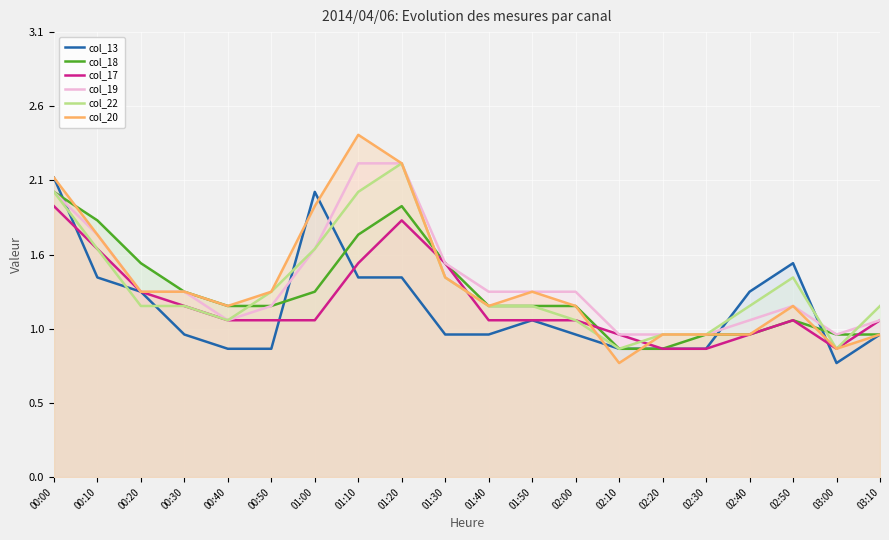

At which label is col_13 closest to 1?

00:30